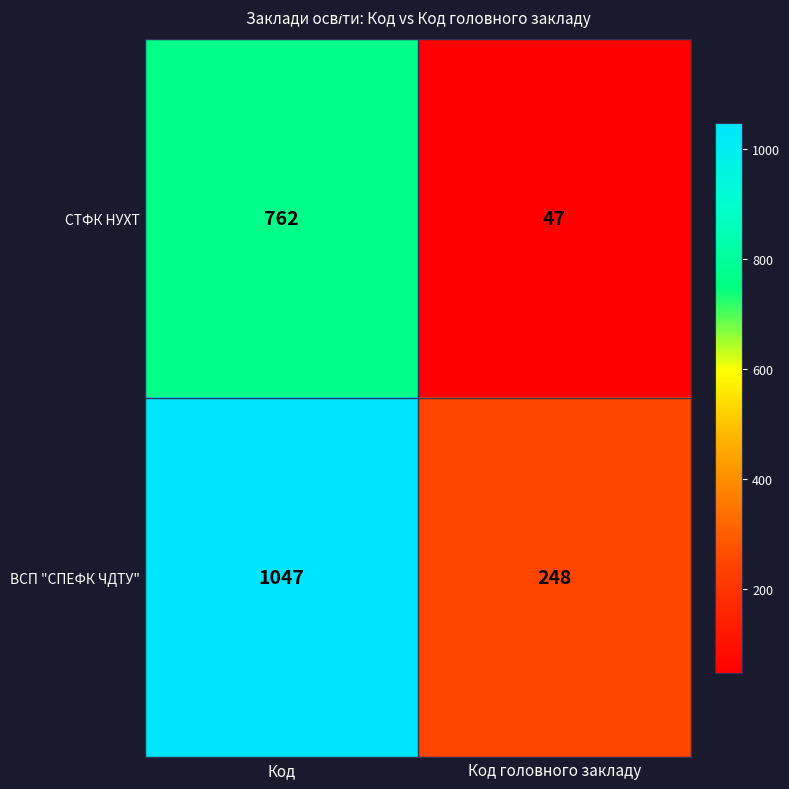

What is the smallest value displayed?

47